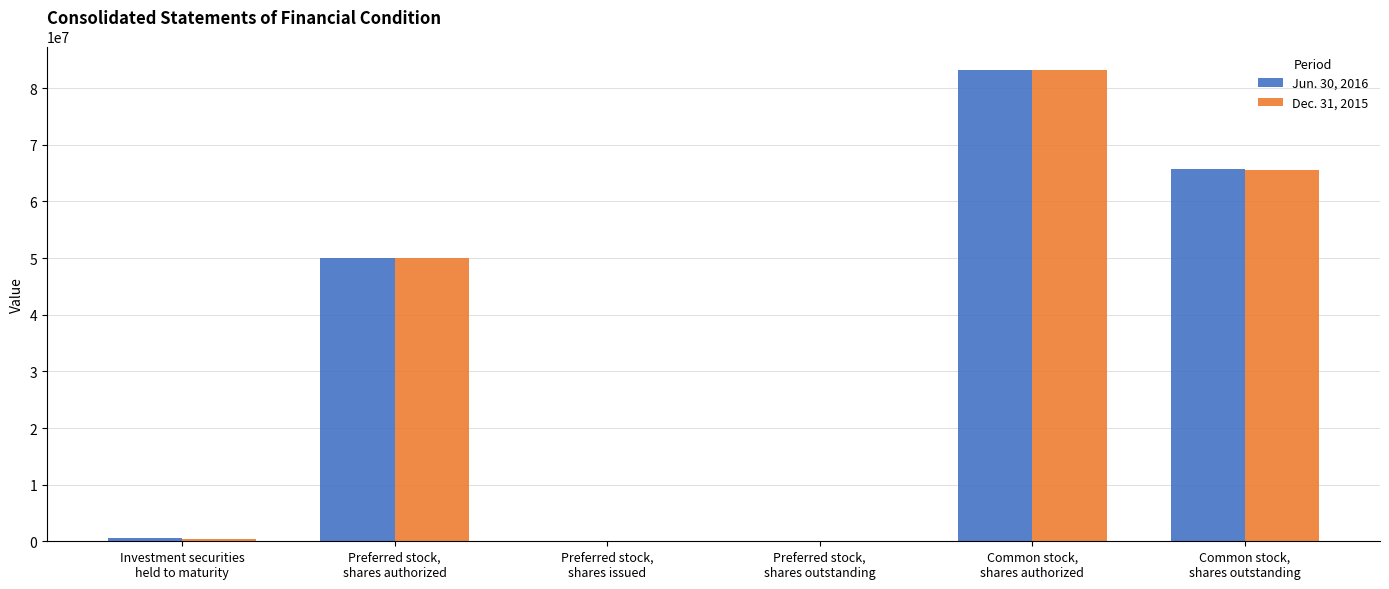

Is it true that Dec. 31, 2015 equals 44239233 at Preferred stock,
shares outstanding?

False